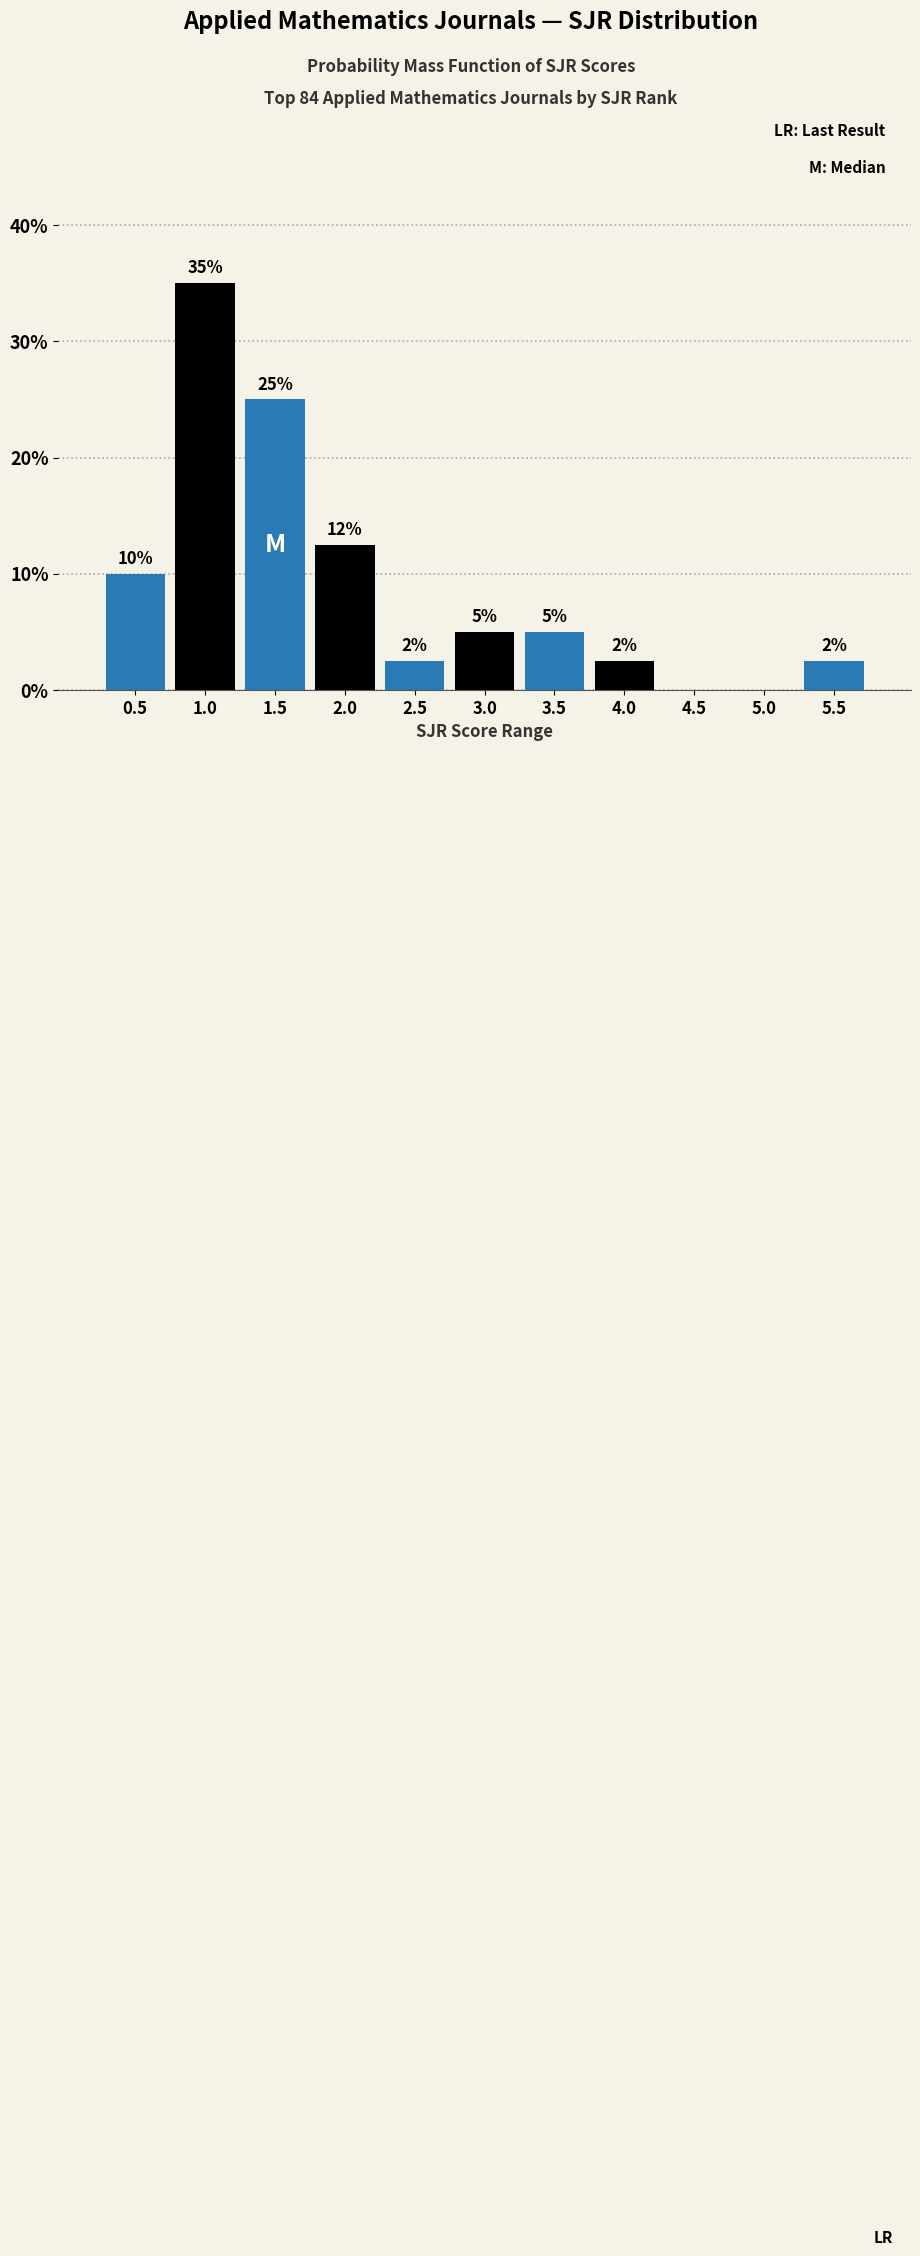

Between 2.5 and 2.0, which is larger?

2.0